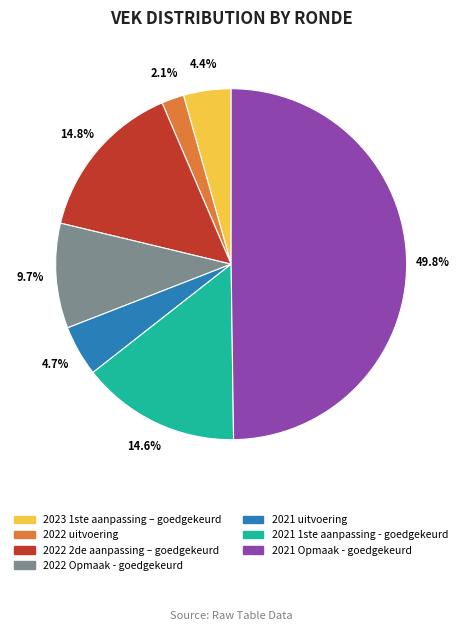

To the nearest percent, what is the difference between the largest and smallest slice percentages?

48%